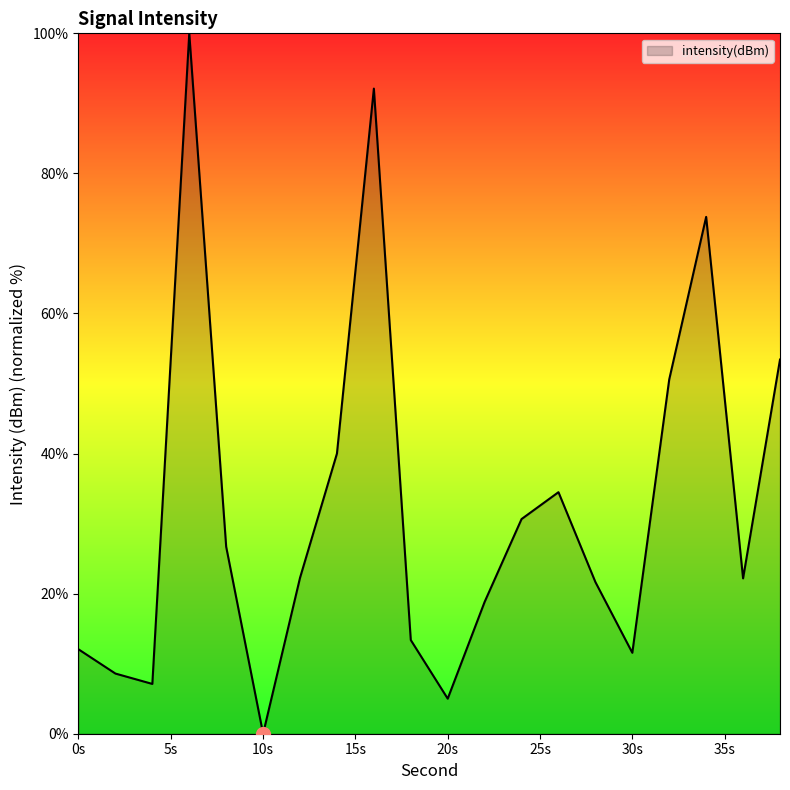

What is the maximum value shown in the chart?

100.0